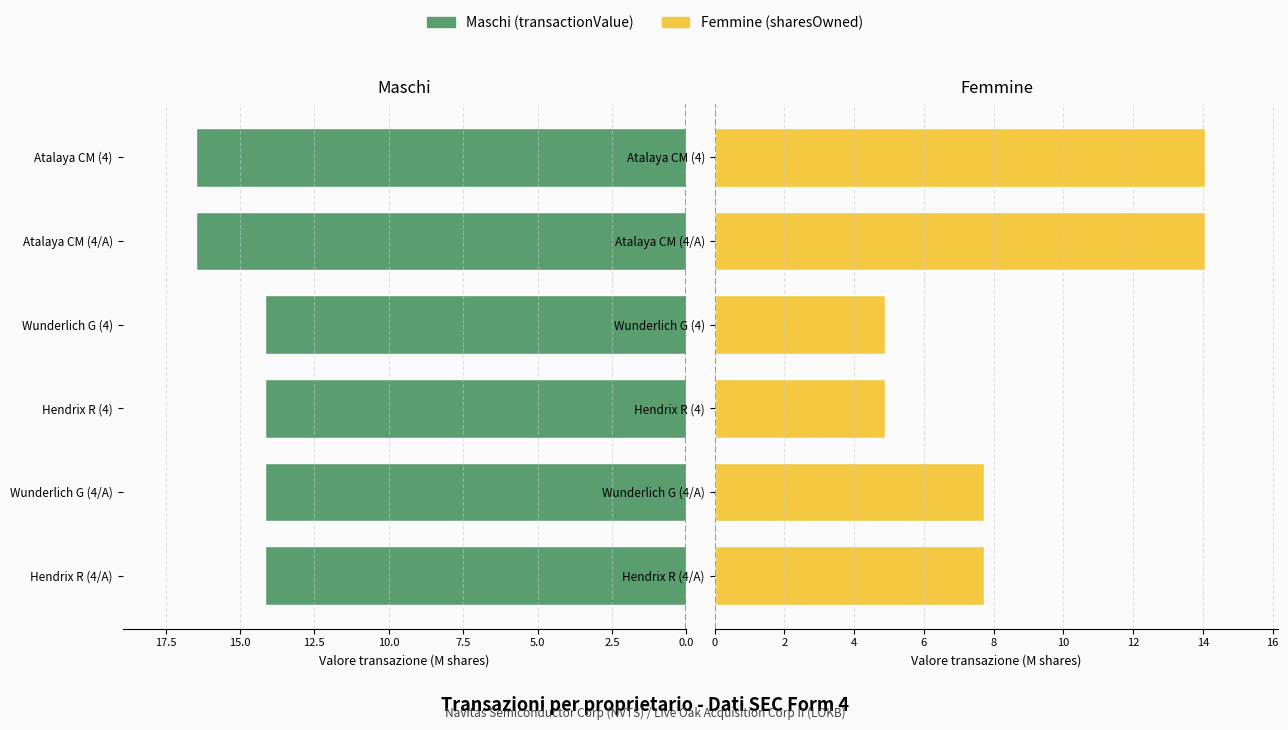

Which series changed the most between Wunderlich G (4/A) and Atalaya CM (4)?

Femmine